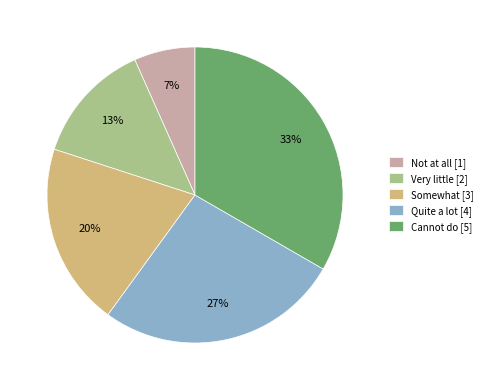

How many segments does this pie chart have?

5